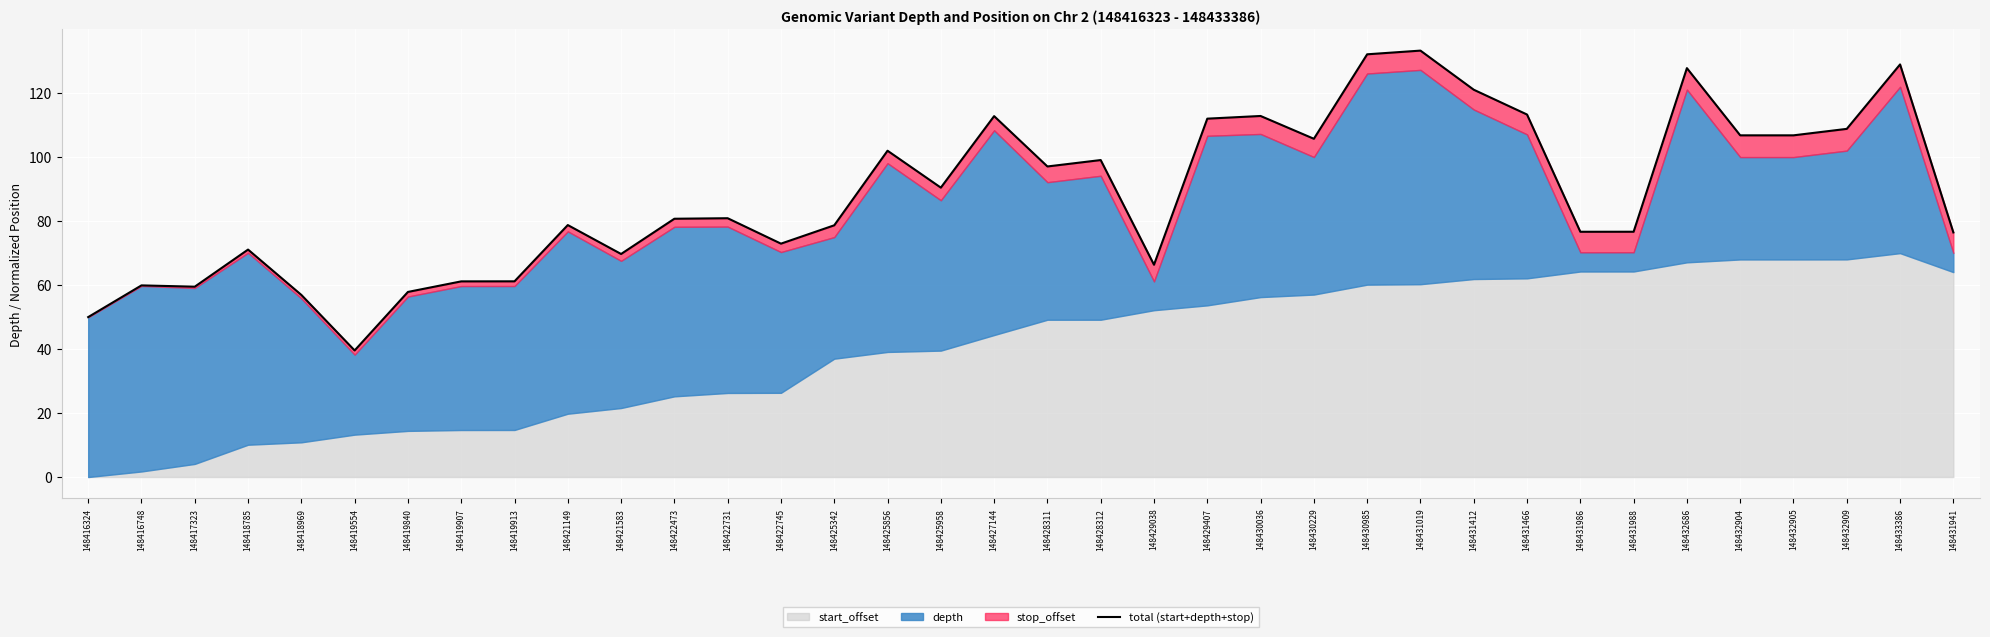

What is the maximum value shown in the chart?

133.3